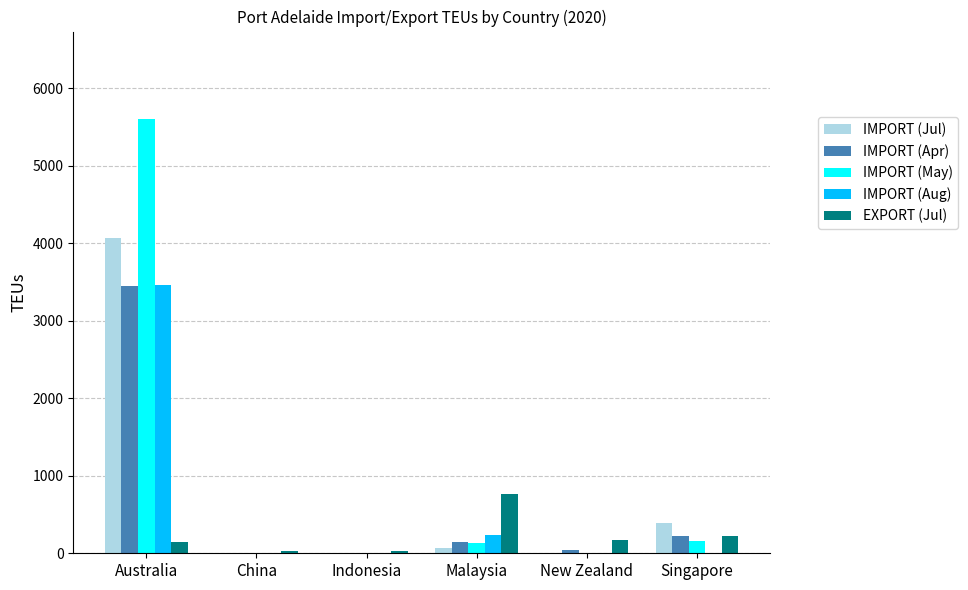

Which series has the largest range (max minus min)?

IMPORT (May)